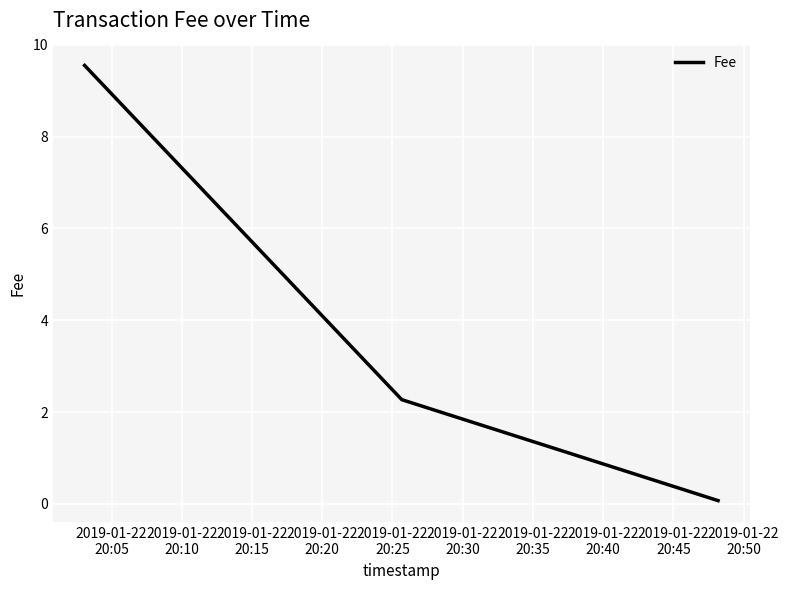

What is the difference between the second highest and minimum values?

2.2